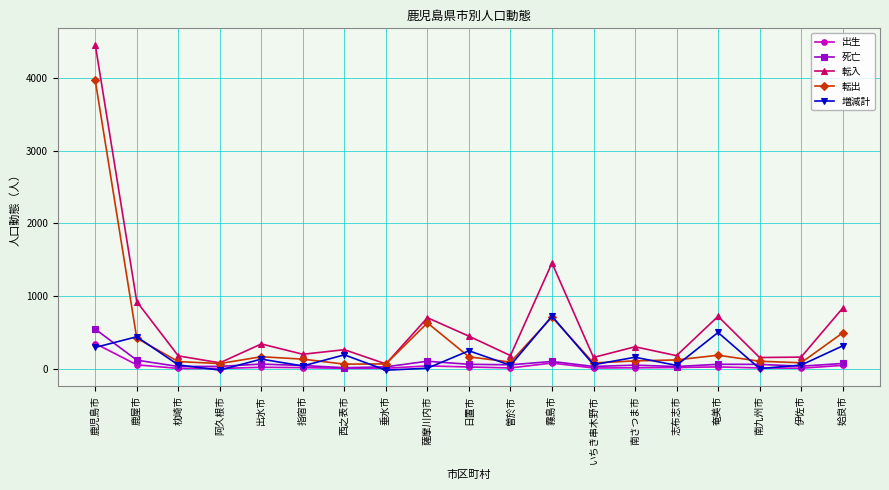

What is the label of the 7th point from the left?

西之表市